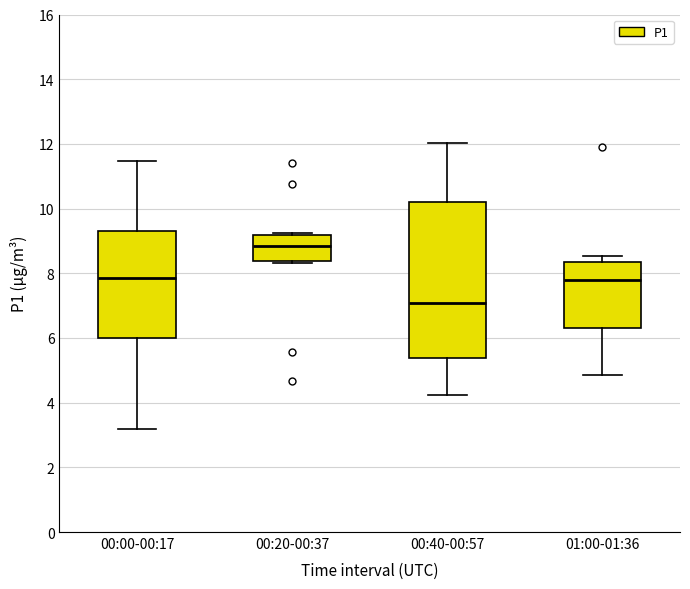

Which box has the lowest median line?

00:40-00:57